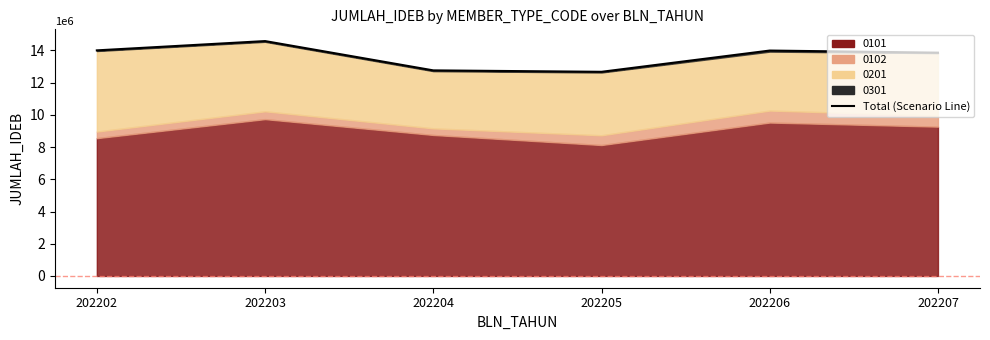

How many points are higher than both their immediate neighbors (excluding endpoints)?

2